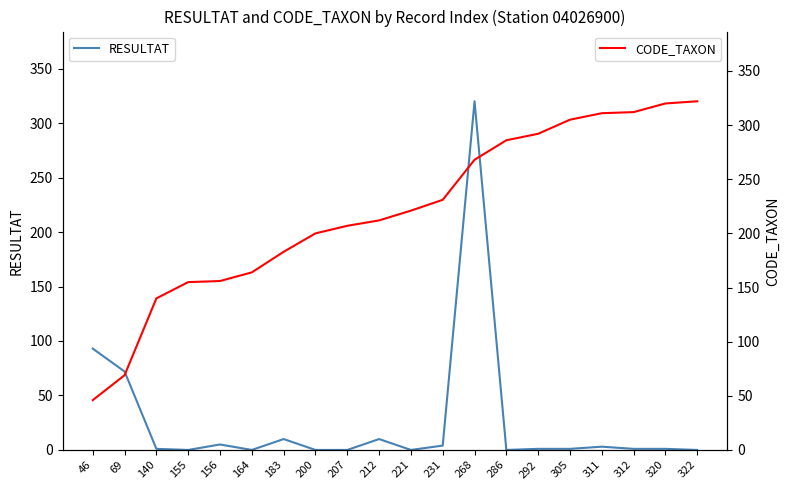

Where is RESULTAT nearest to the value 160?

46